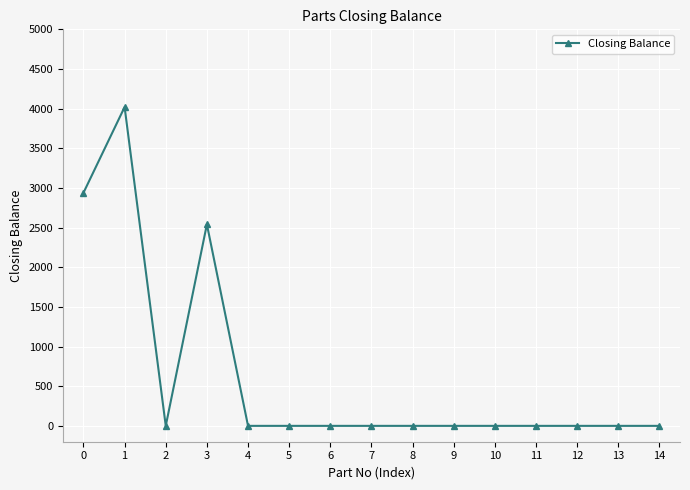

What is the difference between the maximum and second lowest values?

4020